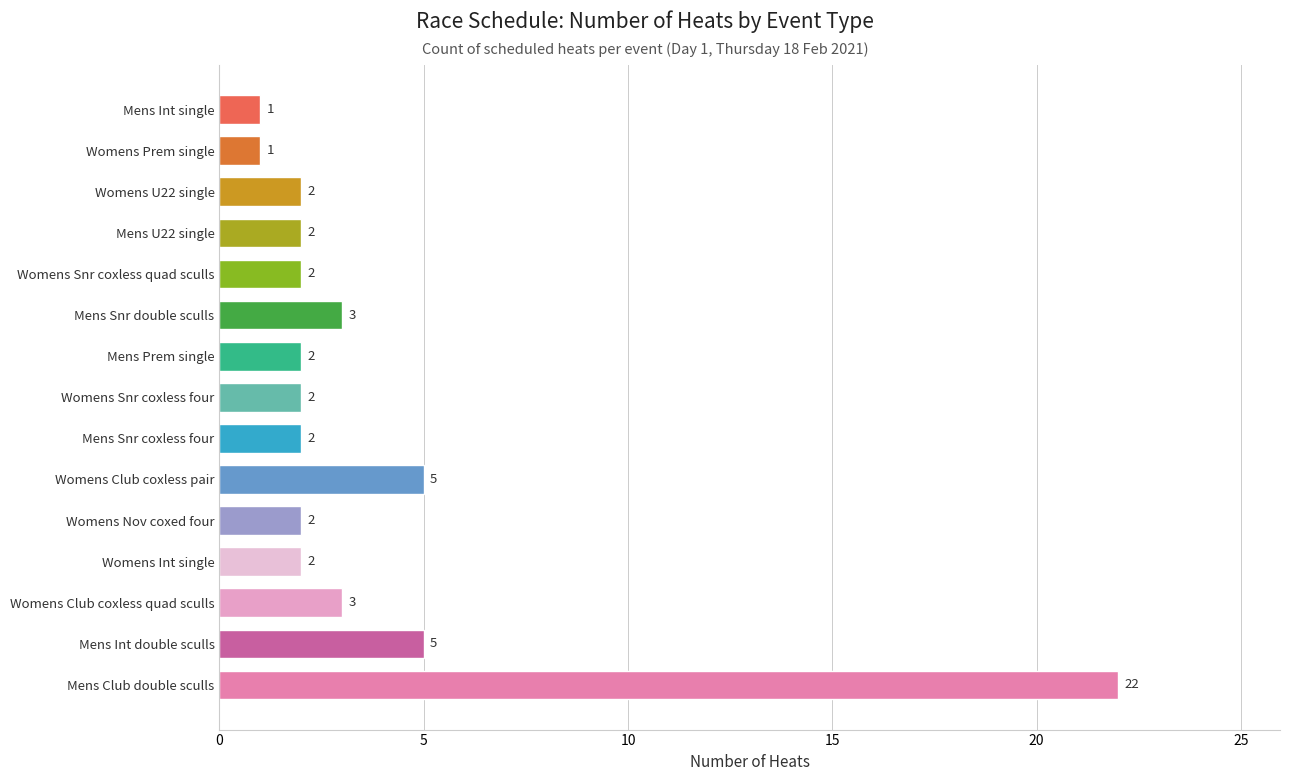

Reading top to bottom, extract all data points from this chart.

Mens Int single=1	Womens Prem single=1	Womens U22 single=2	Mens U22 single=2	Womens Snr coxless quad sculls=2	Mens Snr double sculls=3	Mens Prem single=2	Womens Snr coxless four=2	Mens Snr coxless four=2	Womens Club coxless pair=5	Womens Nov coxed four=2	Womens Int single=2	Womens Club coxless quad sculls=3	Mens Int double sculls=5	Mens Club double sculls=22